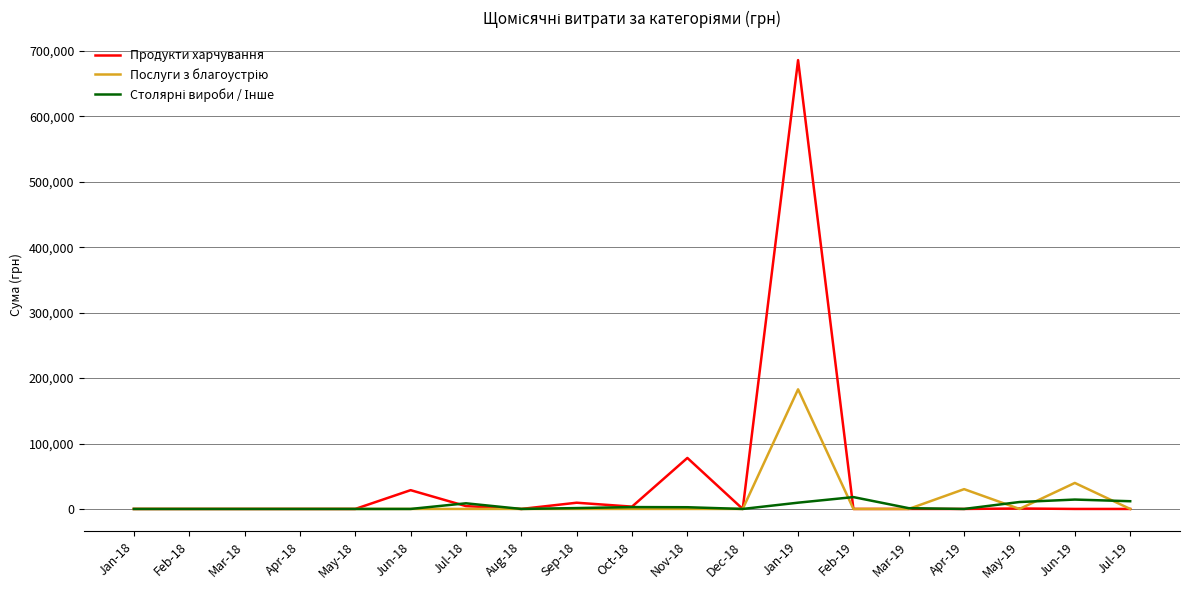

What is the greatest value displayed?

685959.2